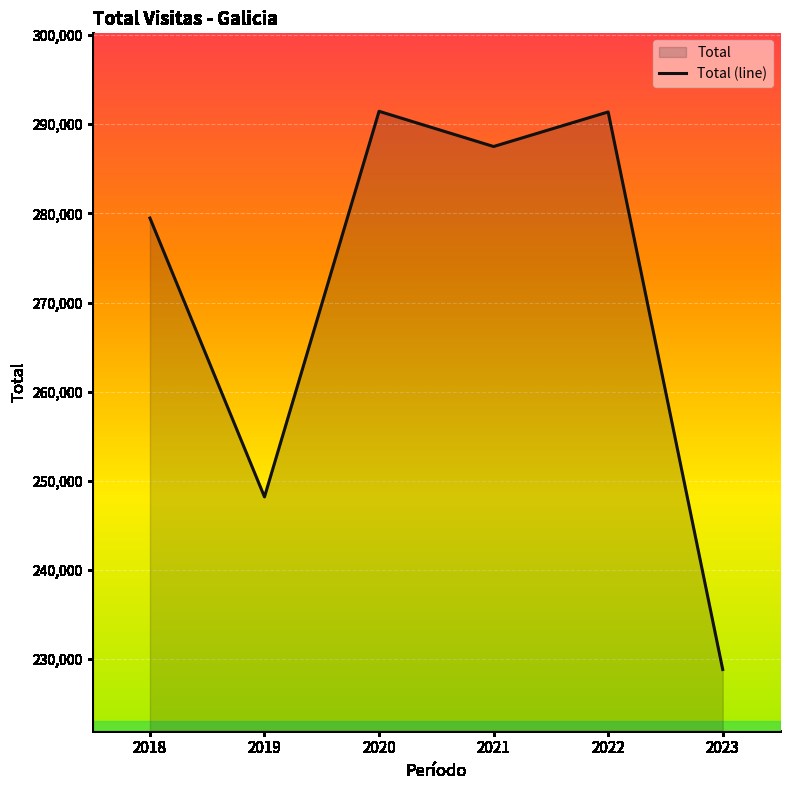

How many data points are above 287504?

2